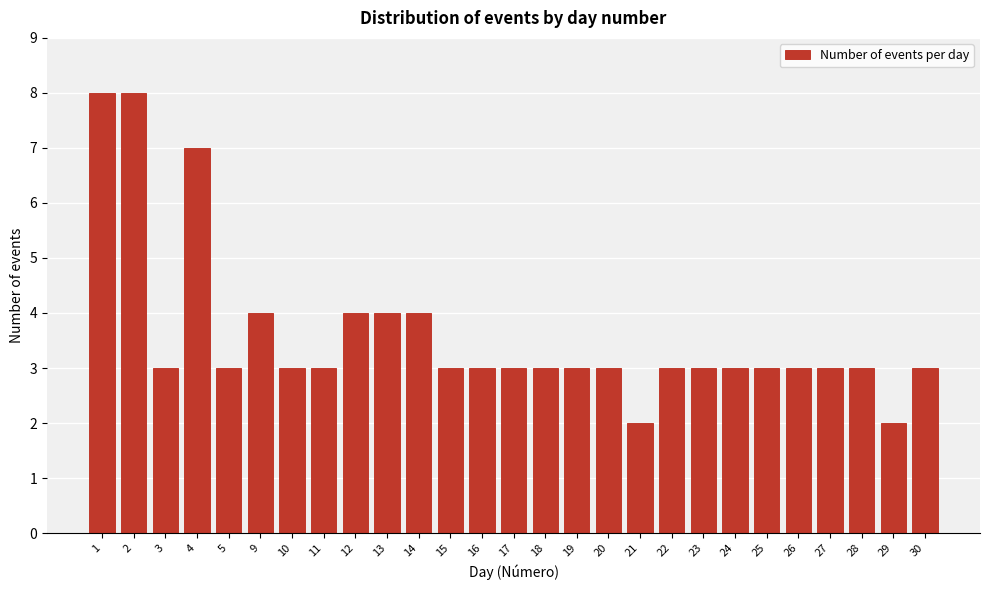

Reading left to right, what are all the values shown in this chart?

1=8	2=8	3=3	4=7	5=3	9=4	10=3	11=3	12=4	13=4	14=4	15=3	16=3	17=3	18=3	19=3	20=3	21=2	22=3	23=3	24=3	25=3	26=3	27=3	28=3	29=2	30=3